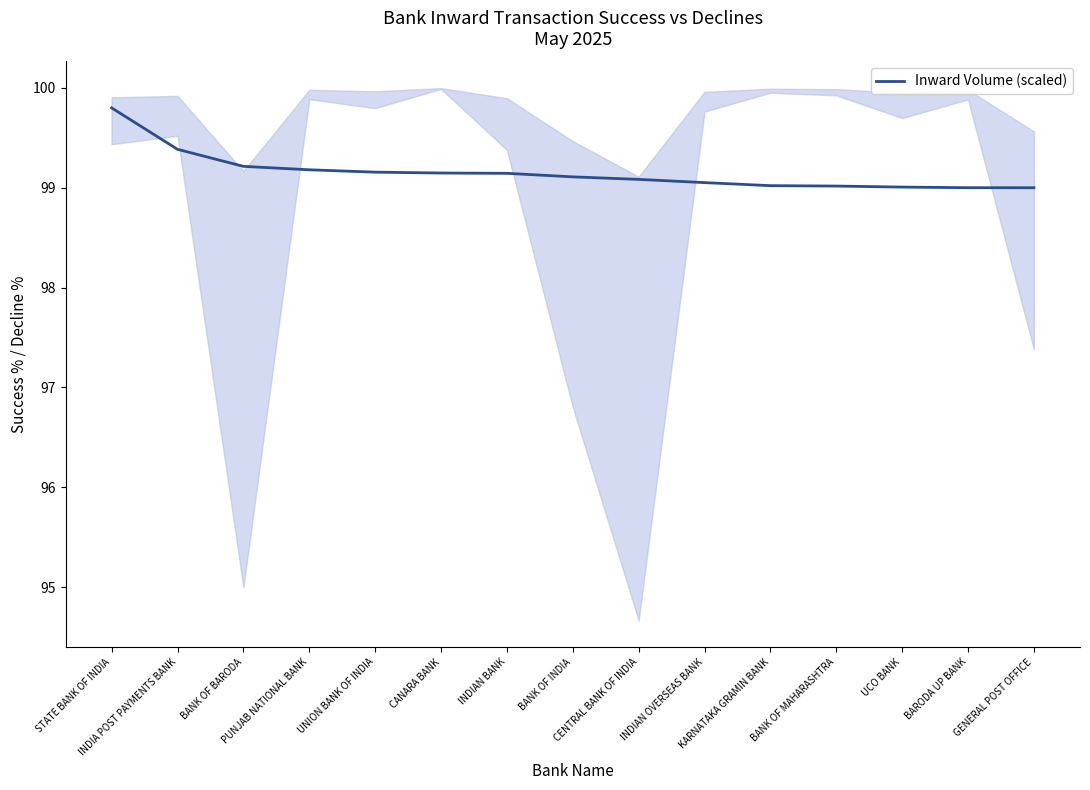

True or false: the data has more than 0 interior local peaks.

False